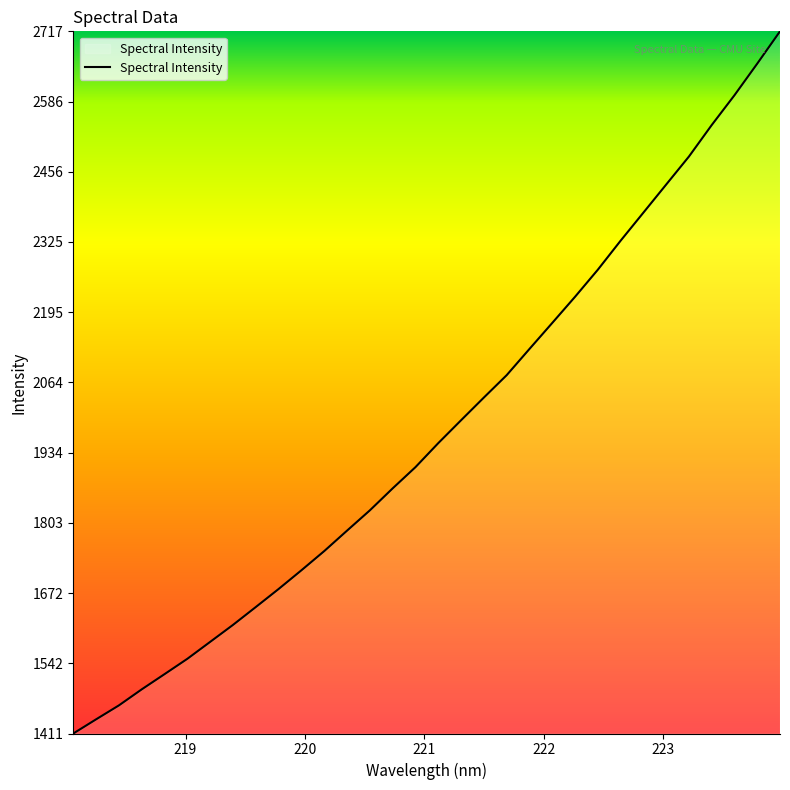

What is the minimum value shown in the chart?

1411.4